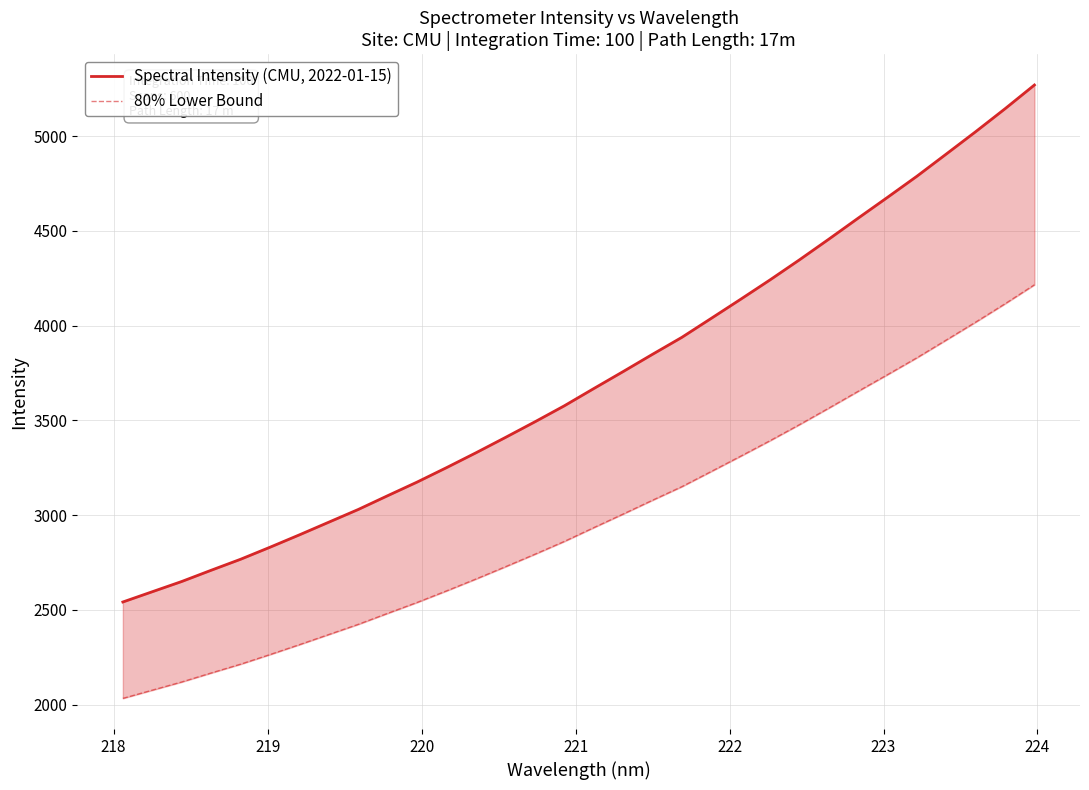

Rank the series by their average value, from highest to lowest.

Spectral Intensity (CMU, 2022-01-15), 80% Lower Bound